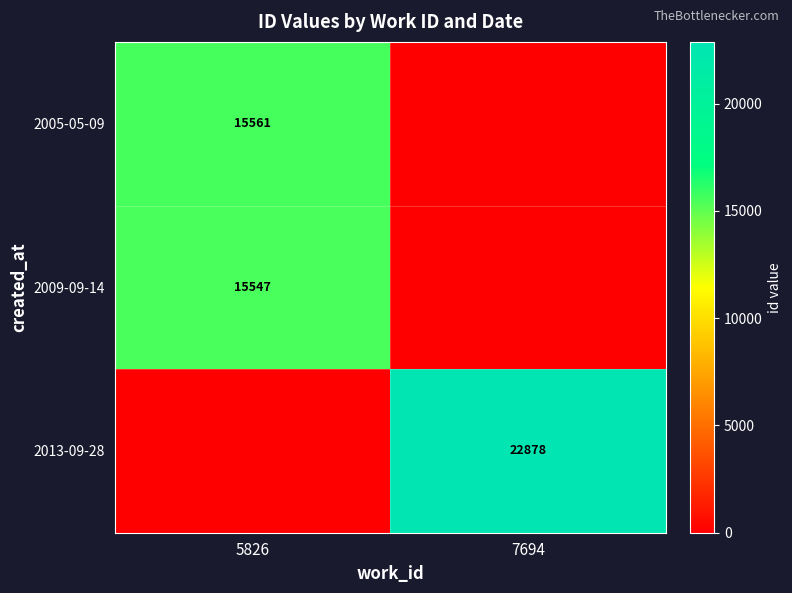

Is the value of 2005-05-09 at 5826 greater than the value of 2013-09-28 at 7694?

No